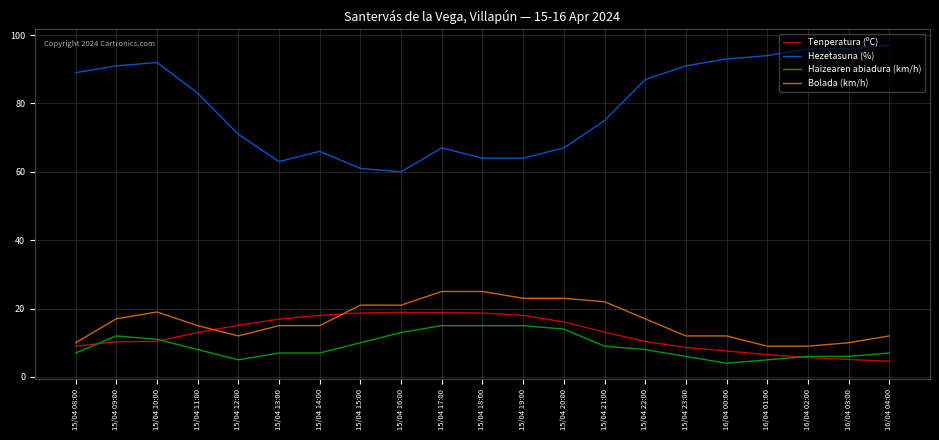

What is the lowest value of the Haizearen abiadura (km/h) series?

4.0